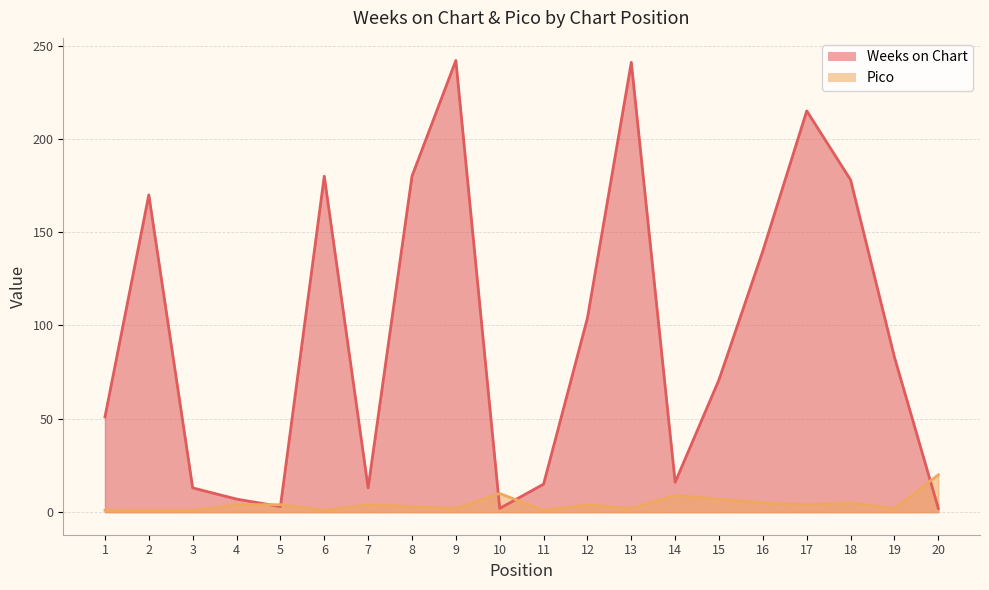

What are all the series names shown in the legend?

Weeks on Chart, Pico